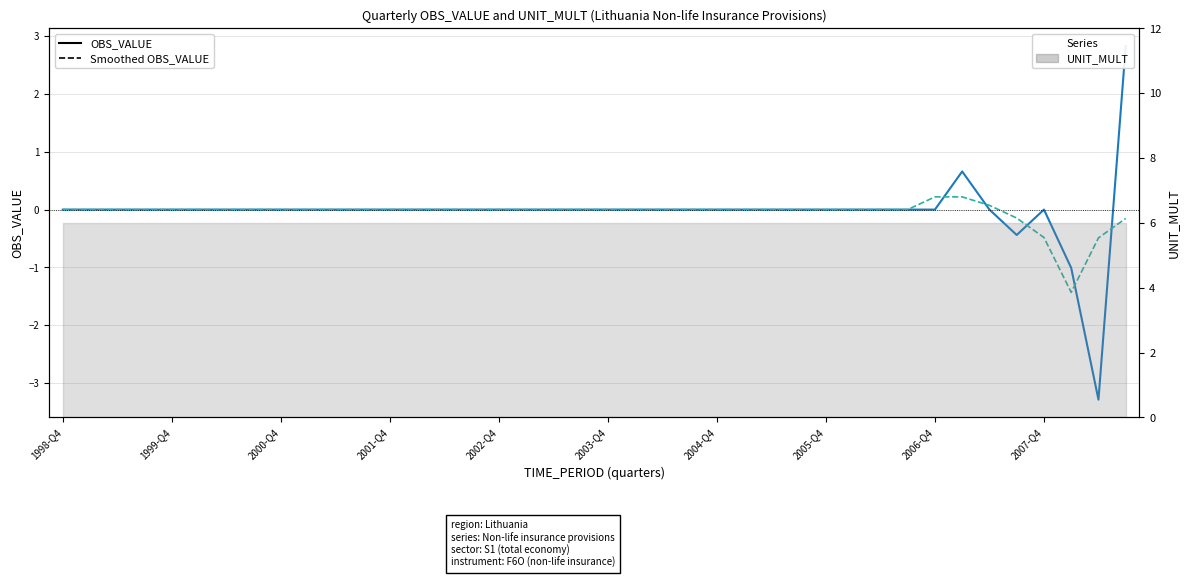

At which label does OBS_VALUE smoothed (dashed) reach its minimum?

37